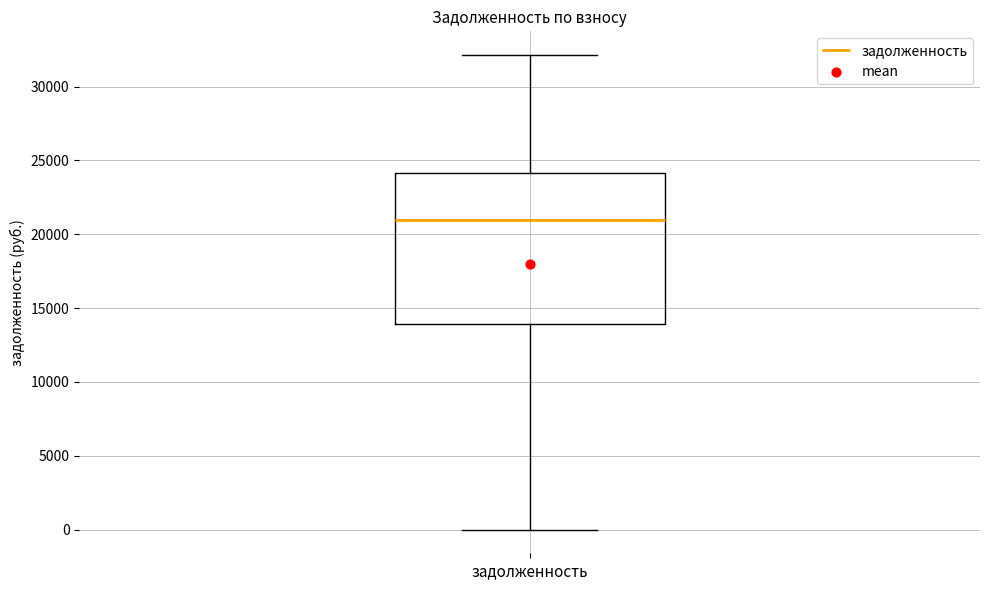

Where does the median line of the box for задолженность sit on the y-axis? The values are not printed on the chart, so give them approximately, as read against the axis.

21000